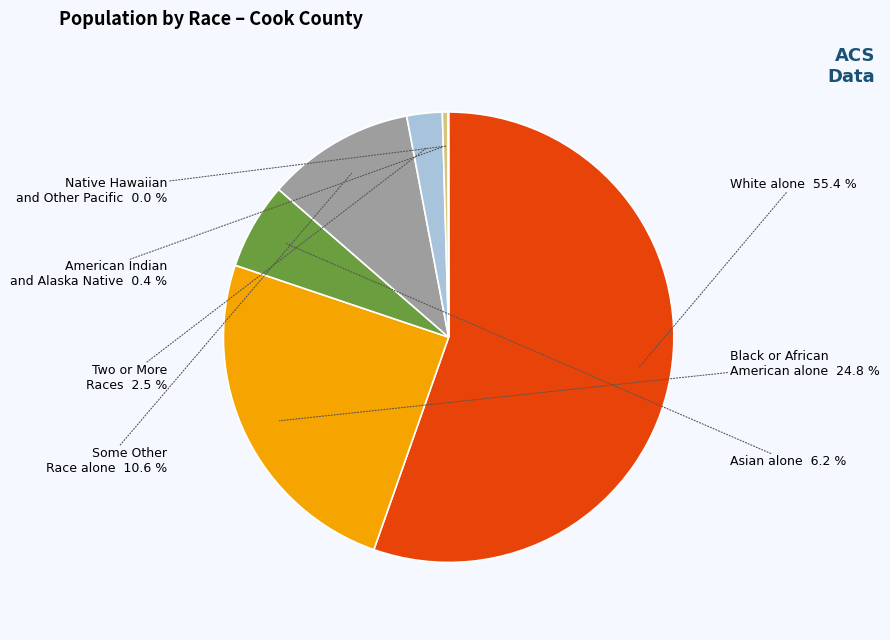

Which slice represents more than half of the pie?

White alone